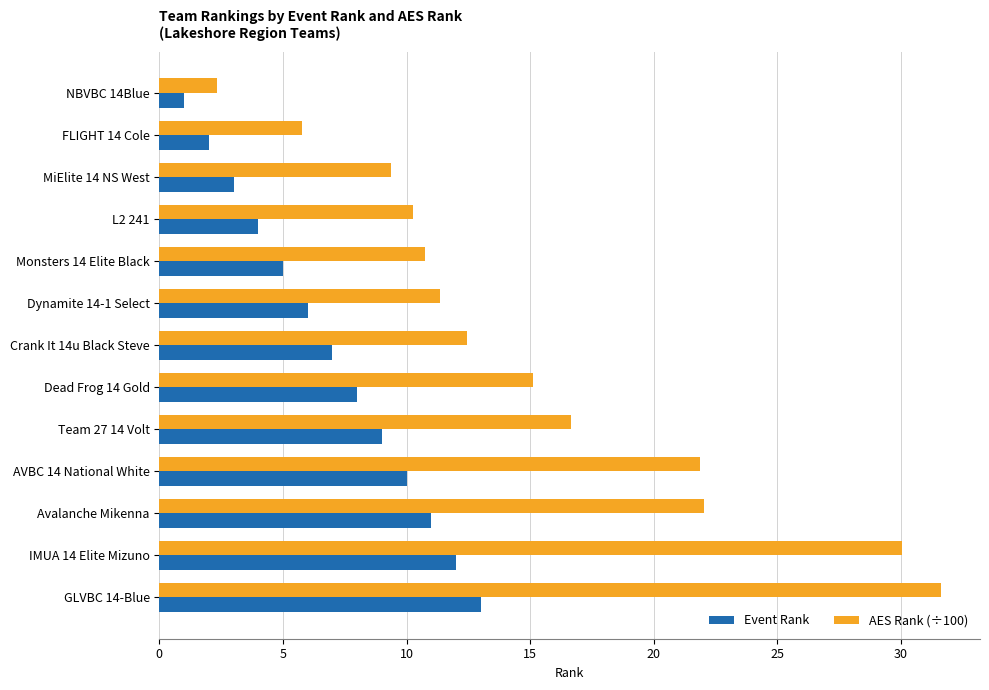

List the series in order of their overall mean, lowest first.

Event Rank, AES Rank (÷100)